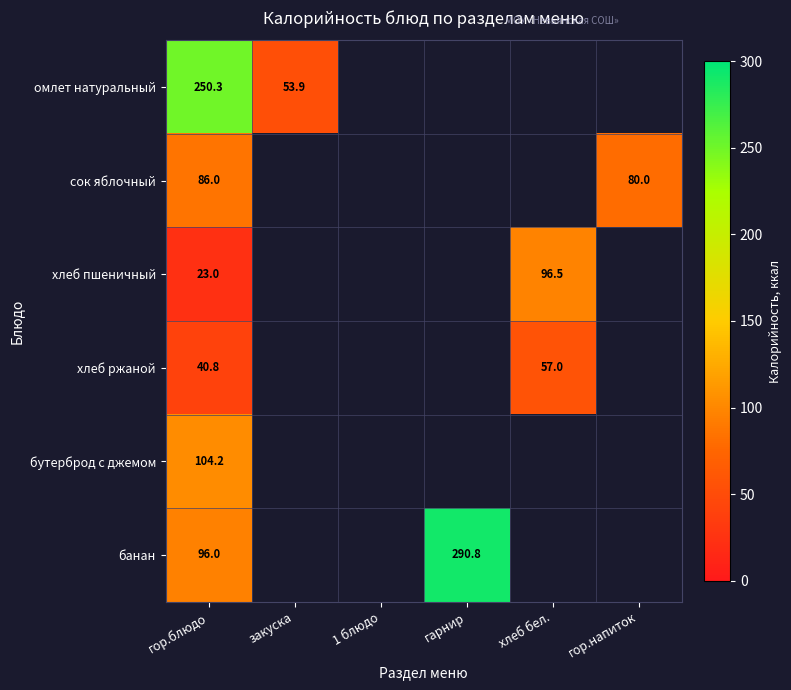

At which label is банан closest to 145?

гор.блюдо